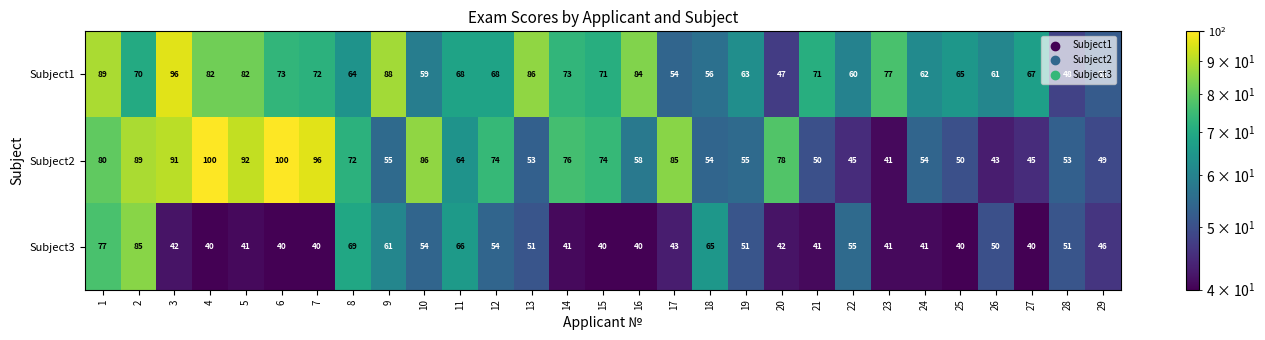

What is the difference between the maximum and second lowest values in the Subject3 series?

45